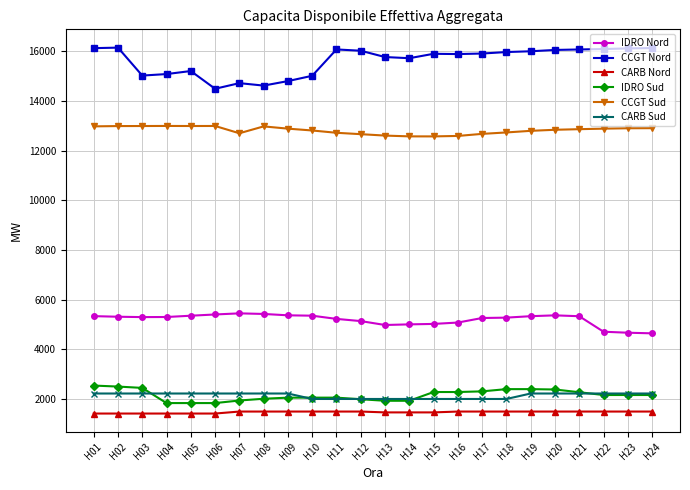

The CCGT Nord series shows 23638.1 at H06. True or false?

False